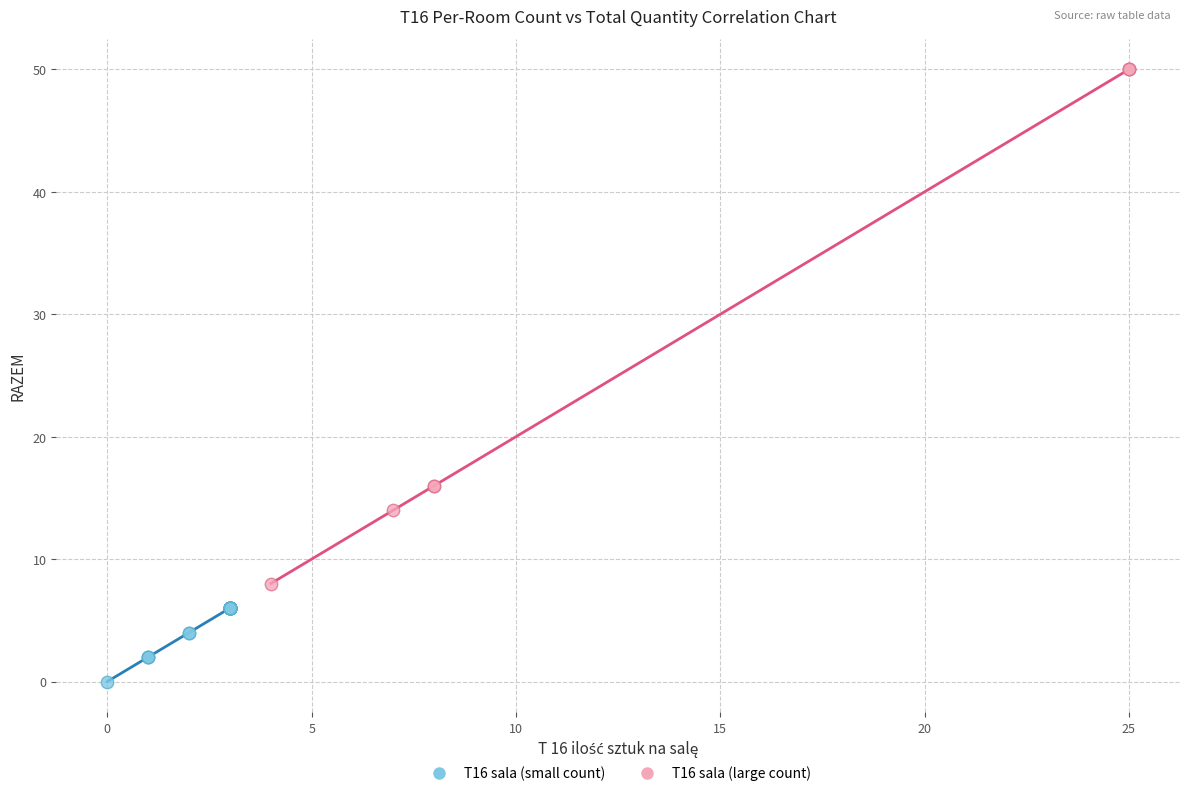

Which series has the largest Y range (max minus min)?

T16 sala (large count)